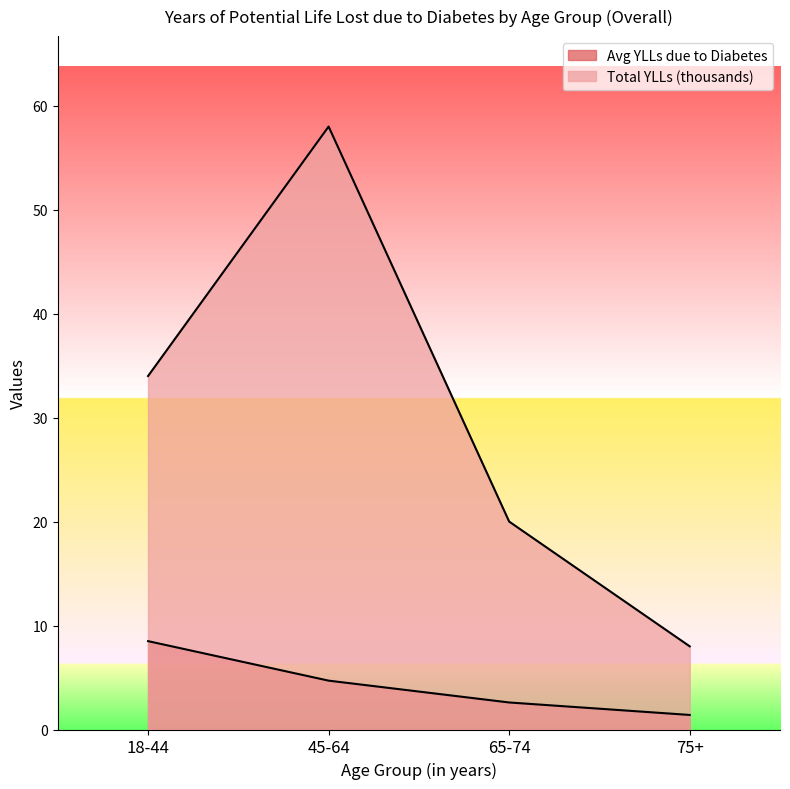

Between 65-74 and 75+, which series saw the biggest shift?

Total YLLs (thousands)